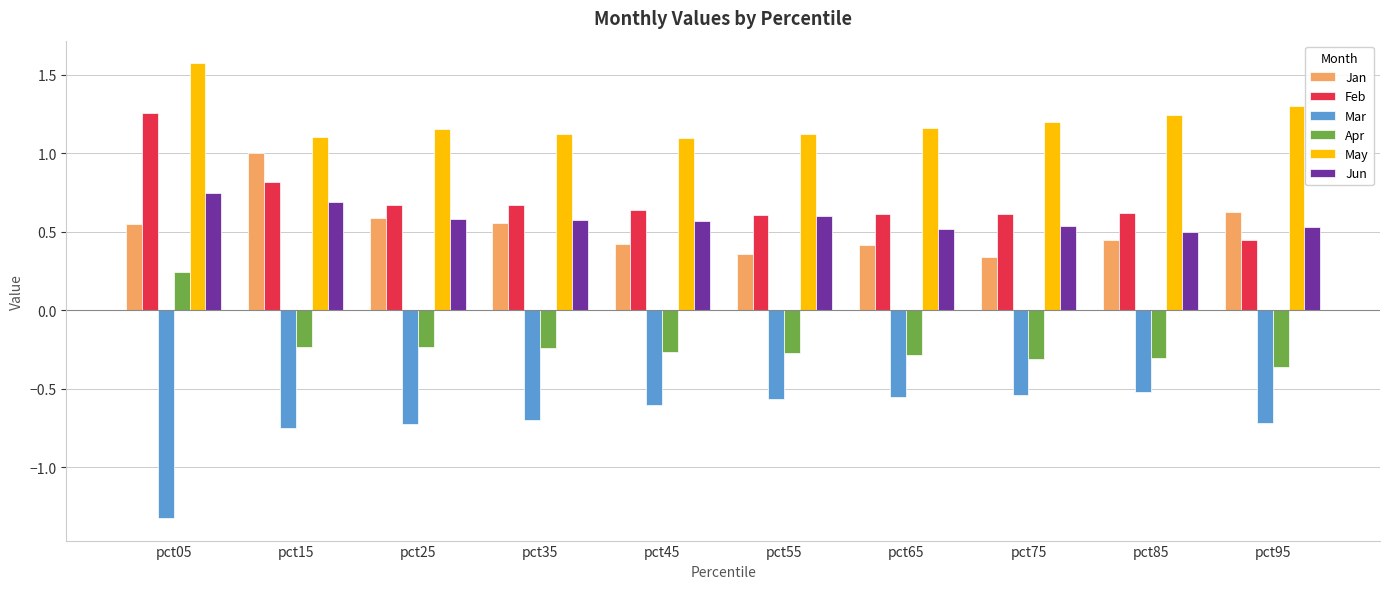

What is the average value of the Mar series?

-0.7